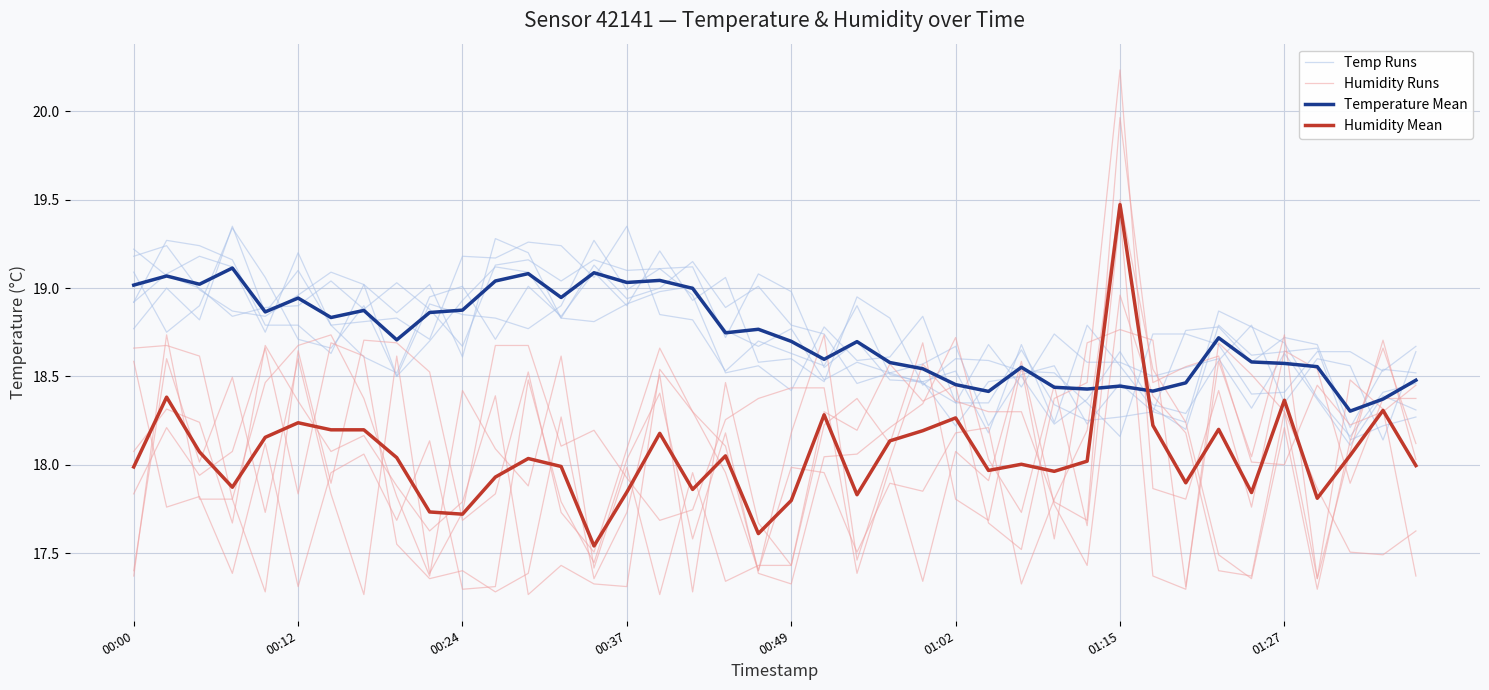

Rank the series by their maximum value, from lowest to highest.

Temperature Mean, Temp Runs, Humidity Mean, Humidity Runs